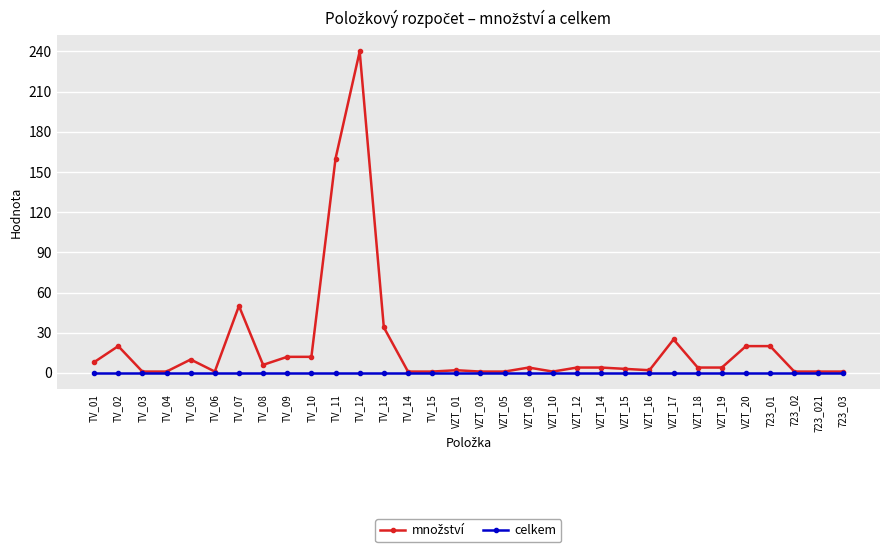

Does the chart display data point markers on the line(s)?

Yes